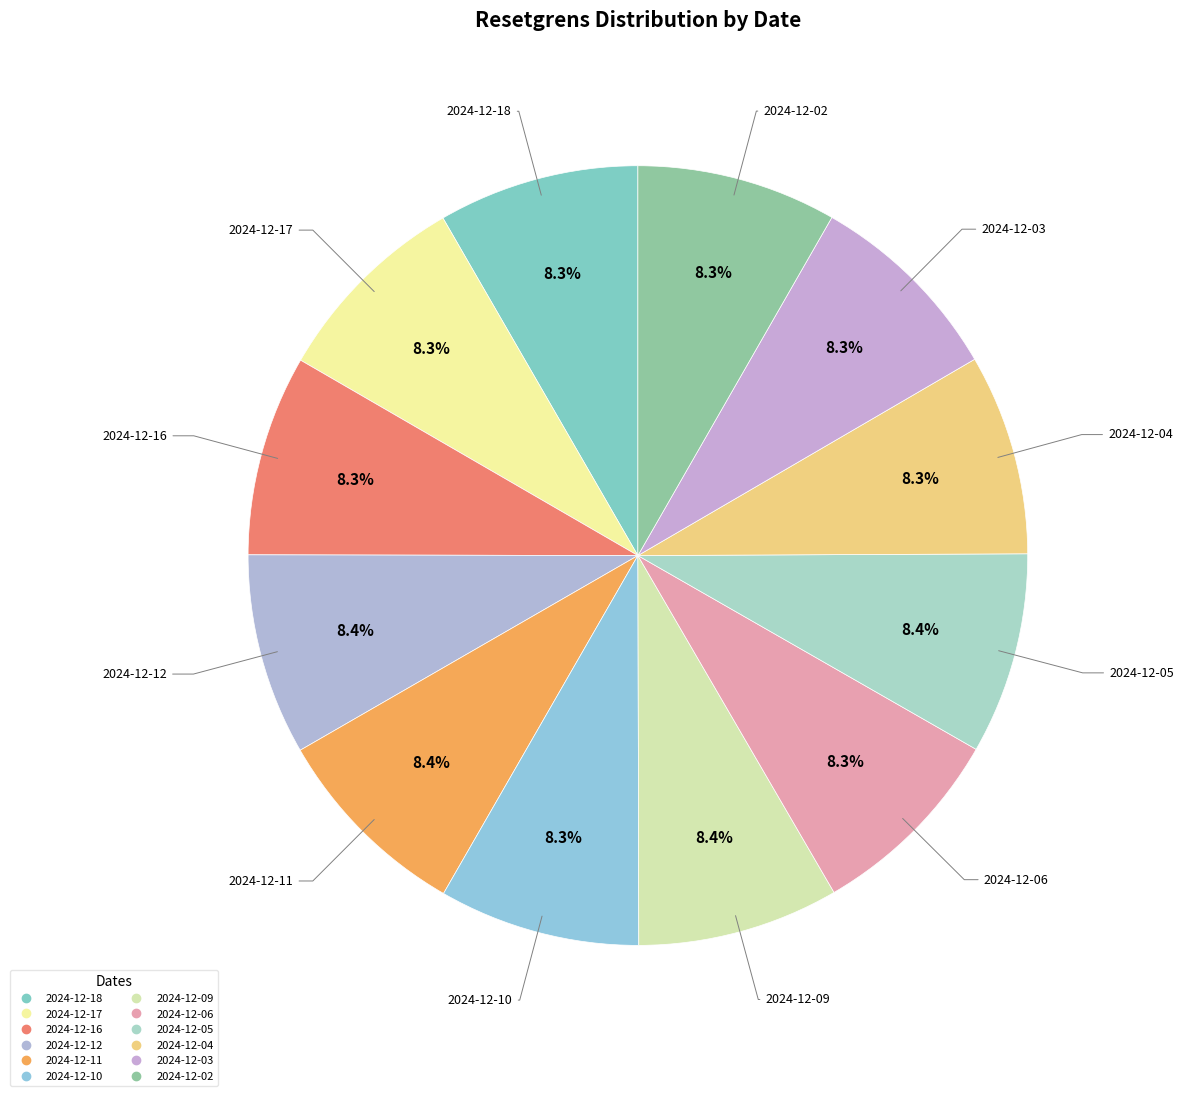

To the nearest percent, what percentage of the pie is 2024-12-09?

8%